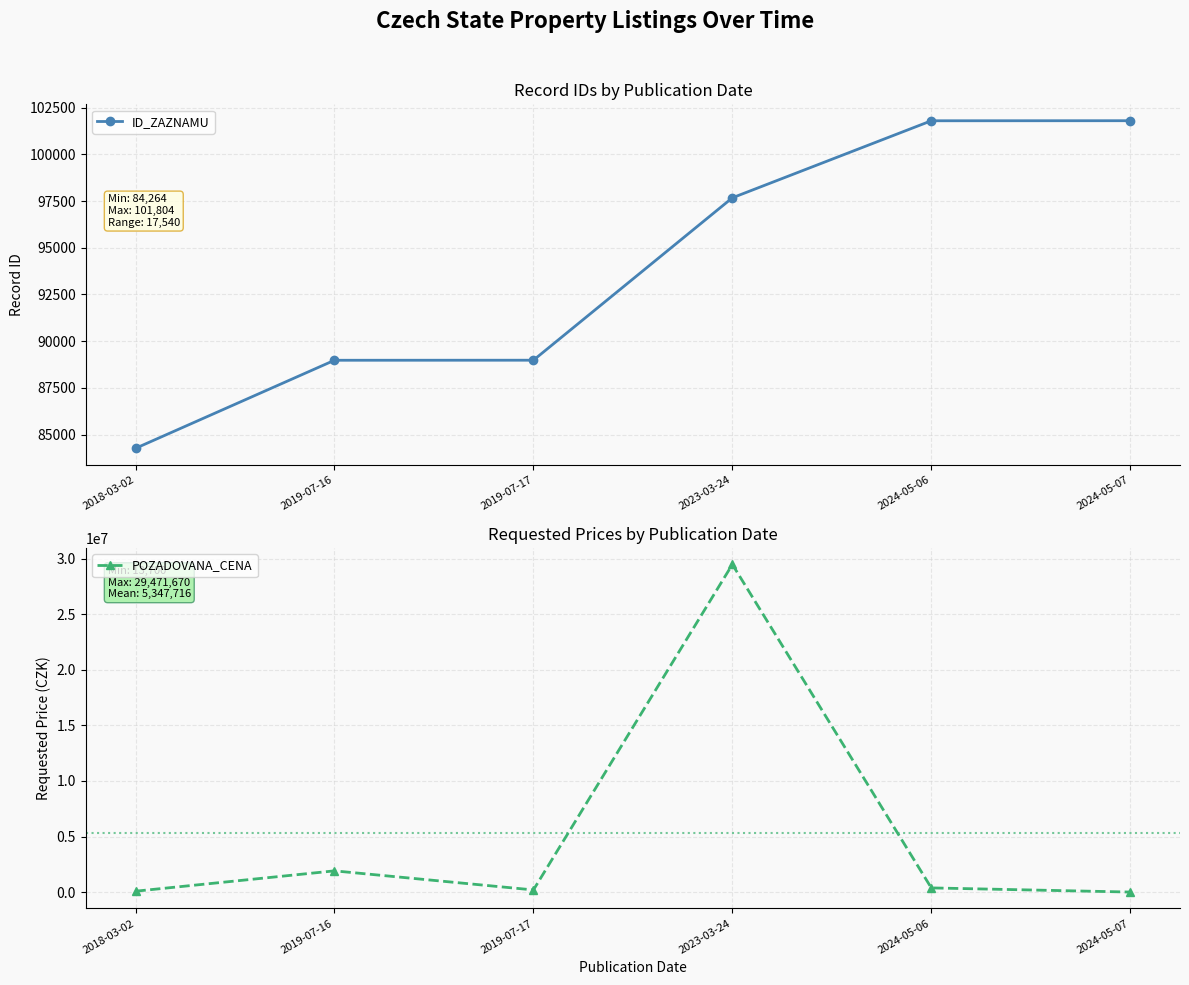

Reading left to right, transcribe all the data shown in this chart.

ID_ZAZNAMU: 2018-03-02=84264	2019-07-16=88979	2019-07-17=88982	2023-03-24=97677	2024-05-06=101801	2024-05-07=101804
POZADOVANA_CENA: 2018-03-02=90000	2019-07-16=1920000	2019-07-17=204000	2023-03-24=29471670	2024-05-06=386930	2024-05-07=13700